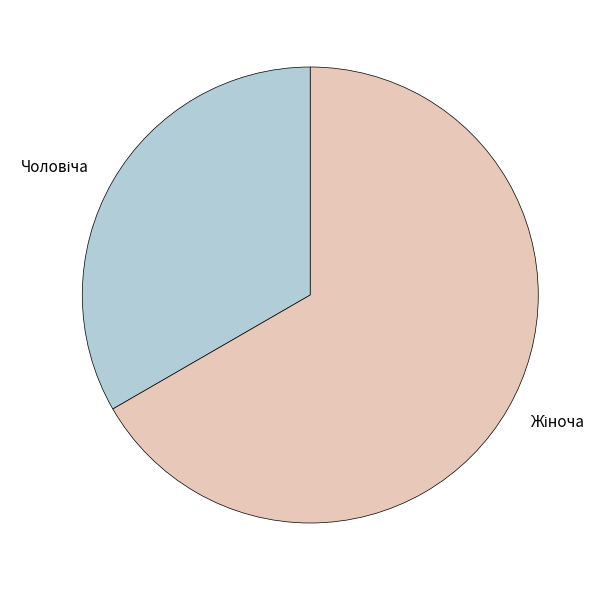

Is there a majority slice in this chart?

Yes